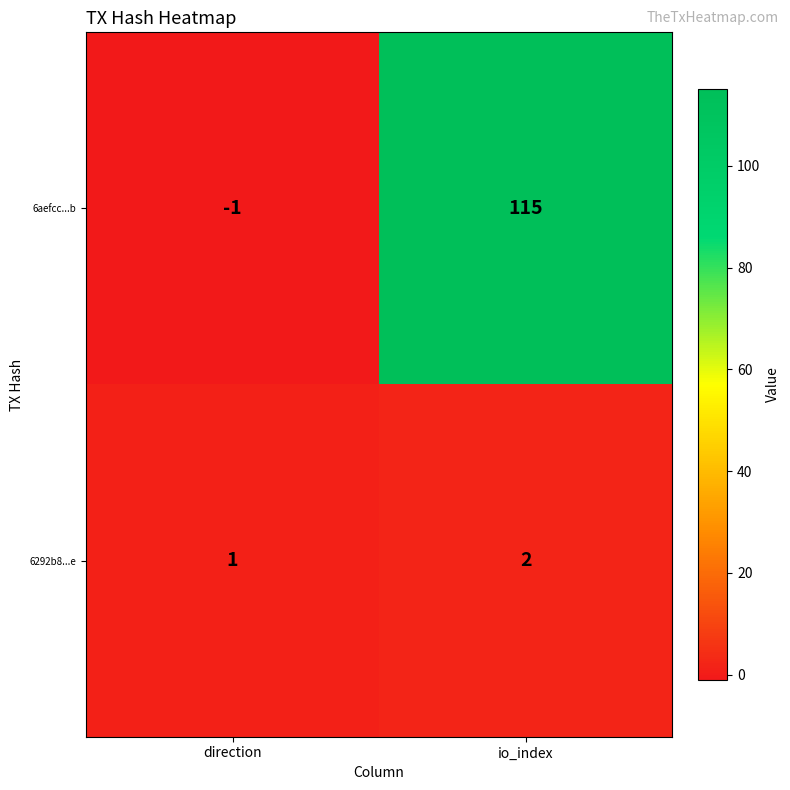

What is the difference between the 6aefcc...b values at io_index and direction?

116